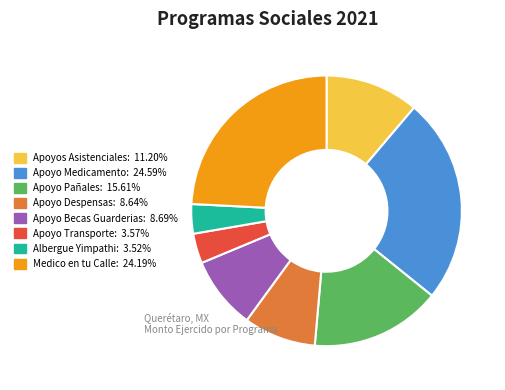

Which has a higher value, Apoyo Despensas or Apoyo Transporte?

Apoyo Despensas